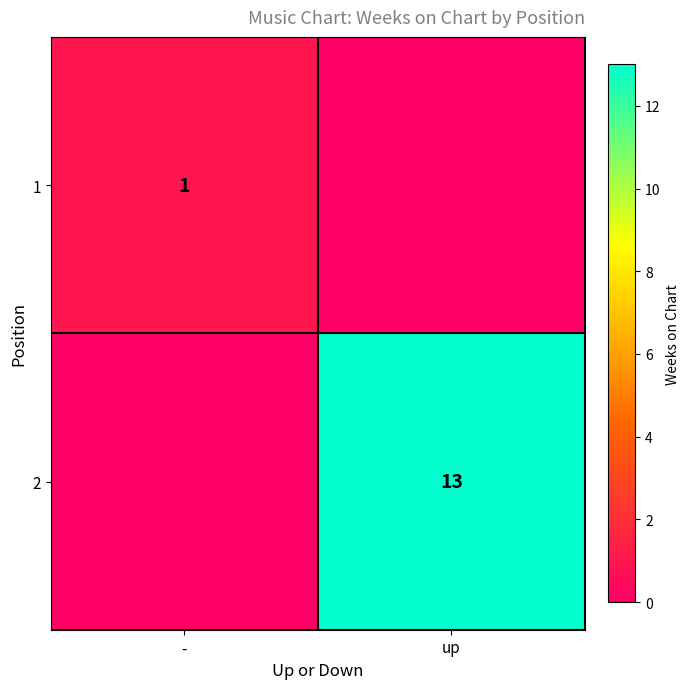

The 2 series shows 13 at up. True or false?

True